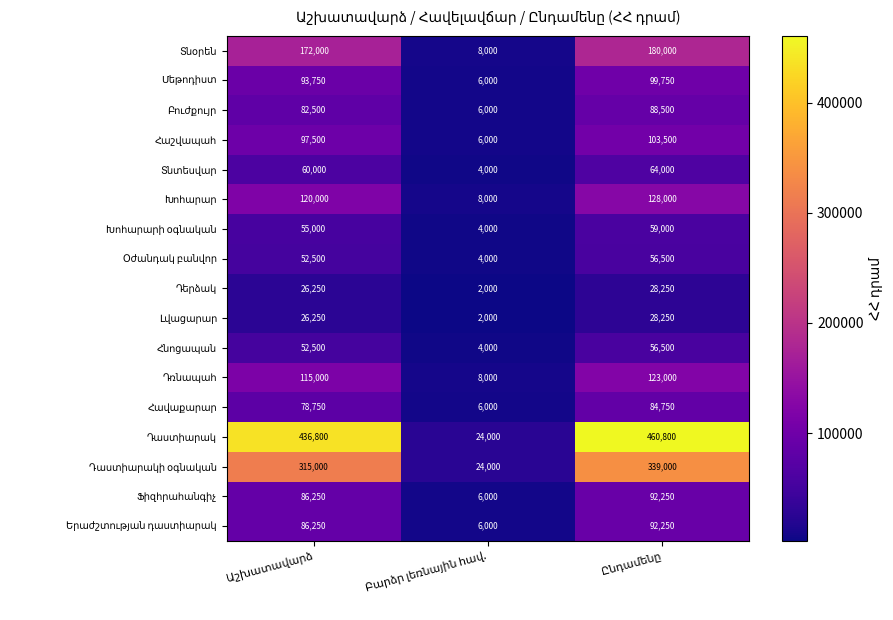

List the labels in order of Դռնապահ value, largest first.

Ընդամենը, Աշխատավարձ, Բարձր լեռնային հավ.